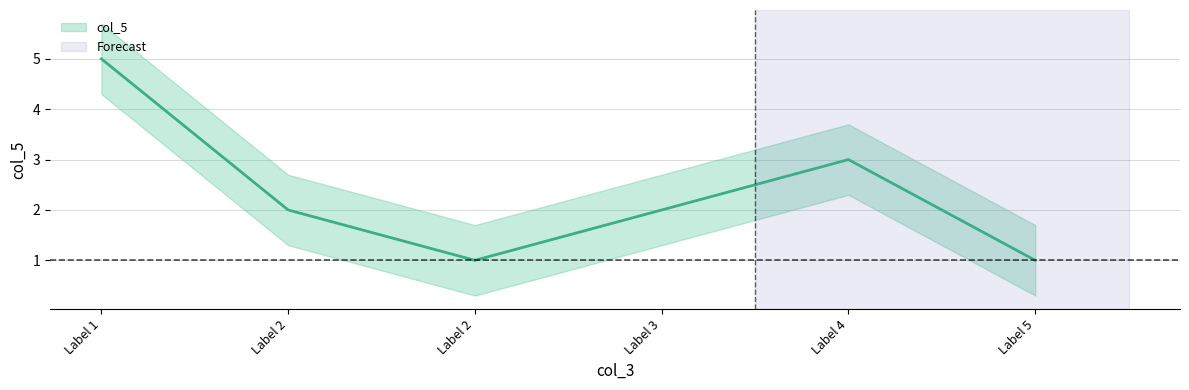

List the labels in order of value, largest first.

Label 1, Label 4, Label 2, Label 3, Label 2, Label 5